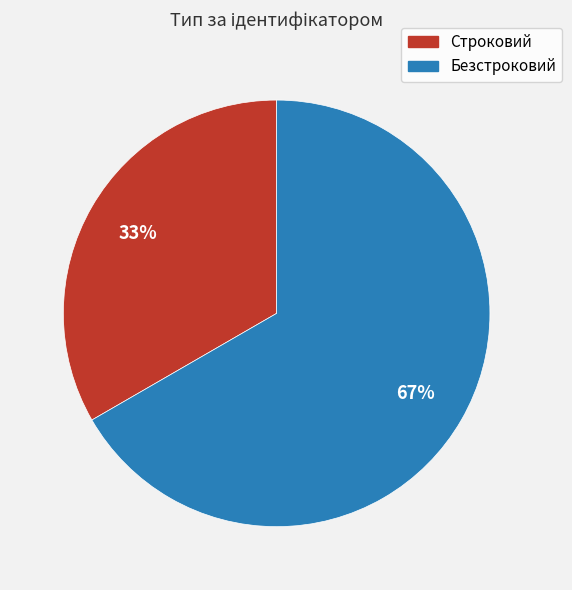

What is the majority slice?

Безстроковий